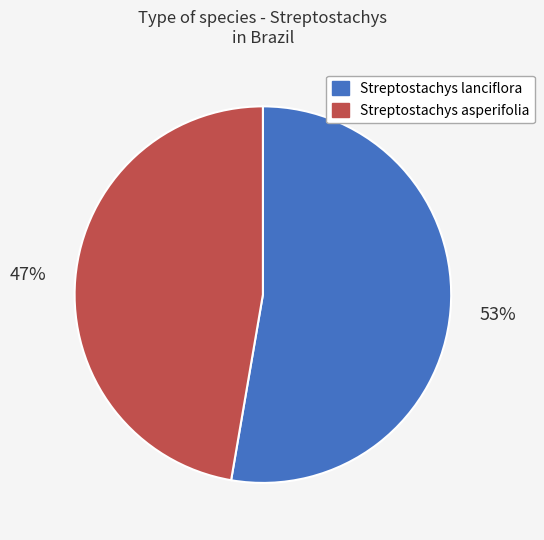

Does any single category account for the majority?

Yes